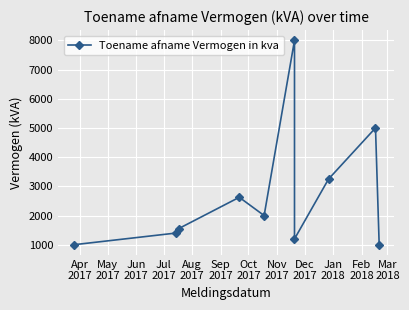

Reading left to right, extract all data points from this chart.

1000	1400	1550	2625	2000	8000	1200	3250	5000	1000